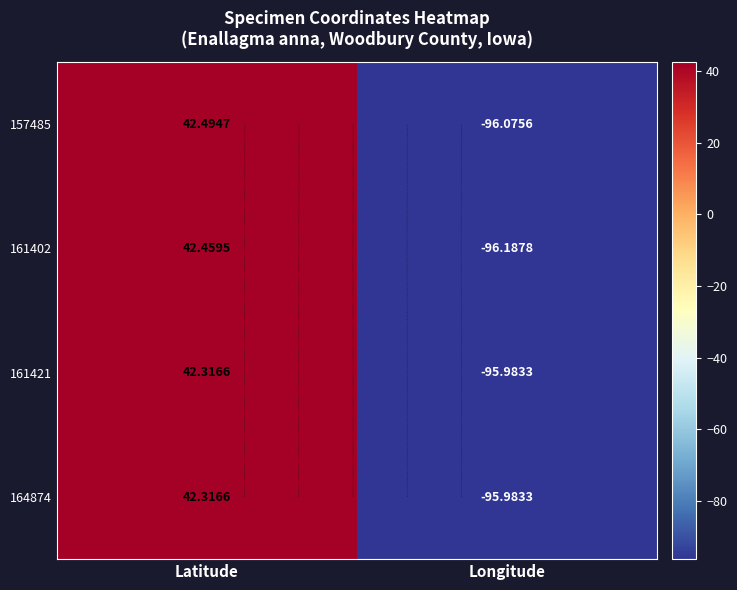

Rank the series at Longitude from lowest to highest value.

161402, 157485, 161421, 164874